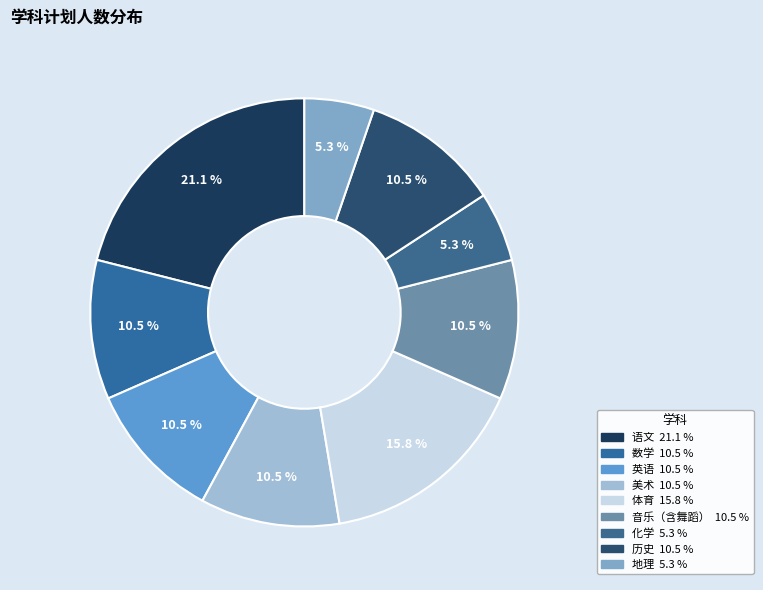

To the nearest percent, what is the combined percentage of 美术 and 英语?

21%